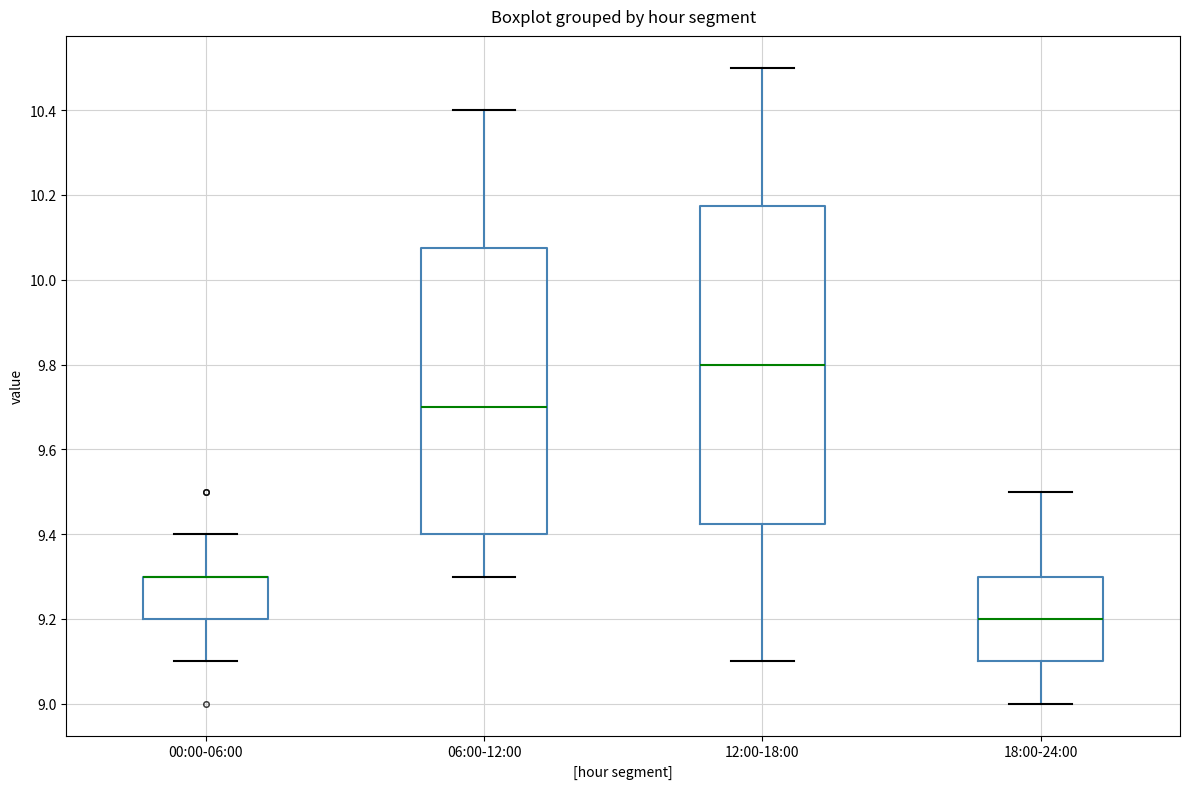

Which box is the tallest, from its lower edge to its upper edge?

12:00-18:00